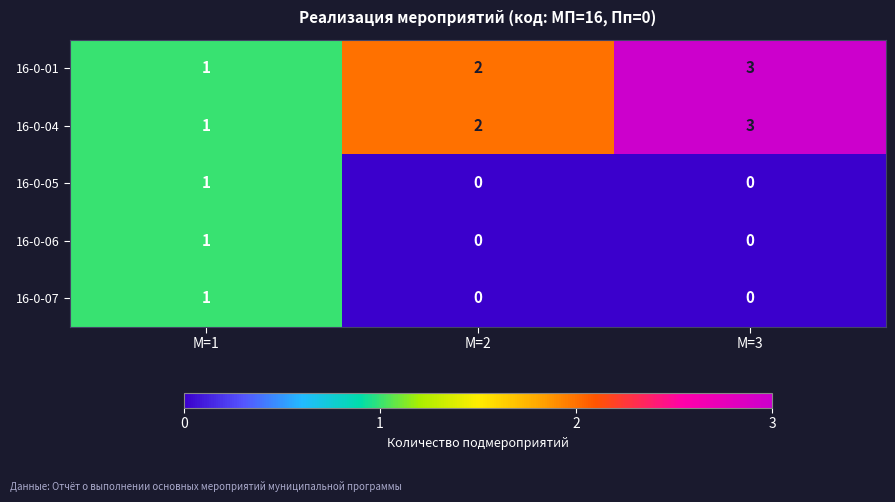

True or false: 16-0-05 has a value of 0 at М=3.

True